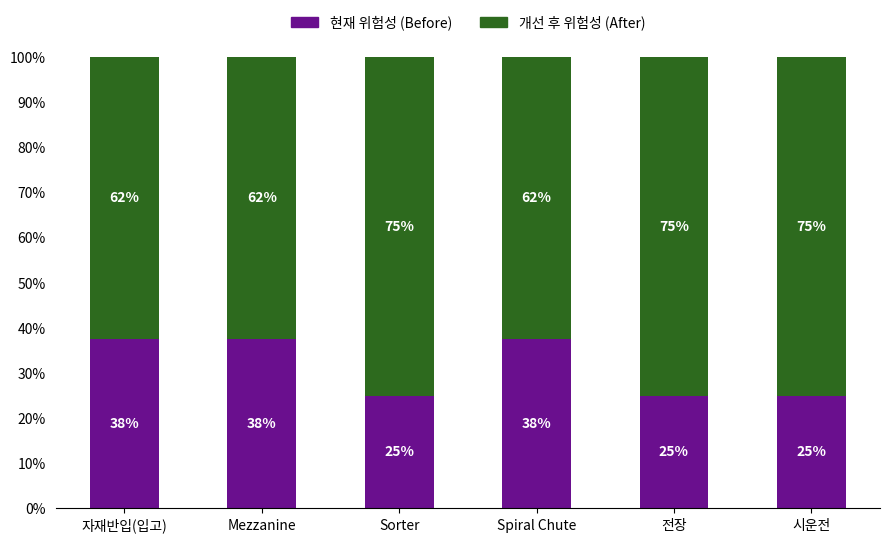

What is the highest value of the 현재 위험성 (Before) series?

37.5